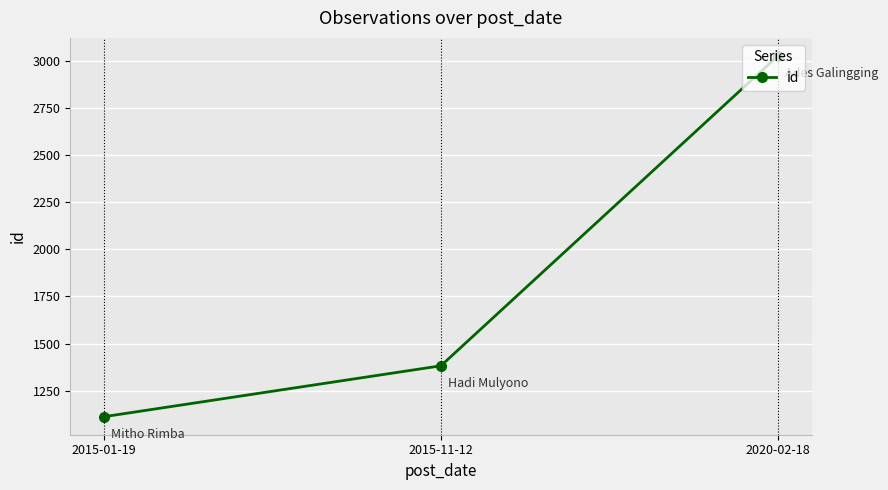

How many lines are shown in the chart?

1